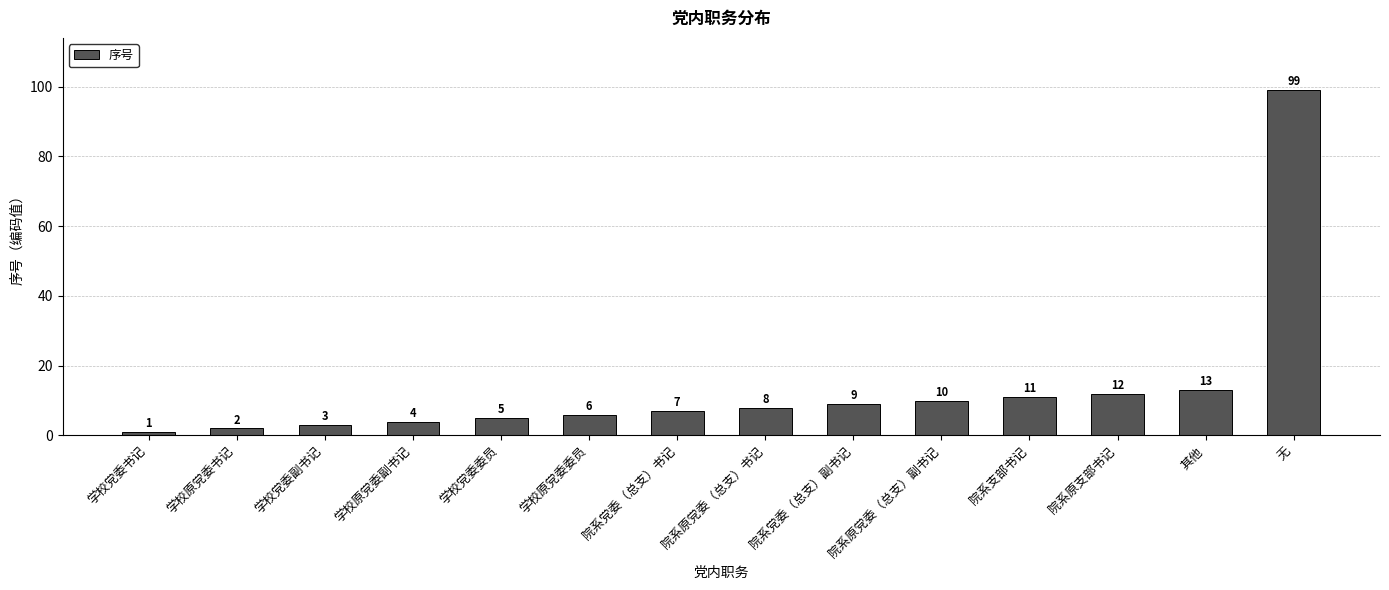

List the labels in order of value, largest first.

无, 其他, 院系原支部书记, 院系支部书记, 院系原党委（总支）副书记, 院系党委（总支）副书记, 院系原党委（总支）书记, 院系党委（总支）书记, 学校原党委委员, 学校党委委员, 学校原党委副书记, 学校党委副书记, 学校原党委书记, 学校党委书记